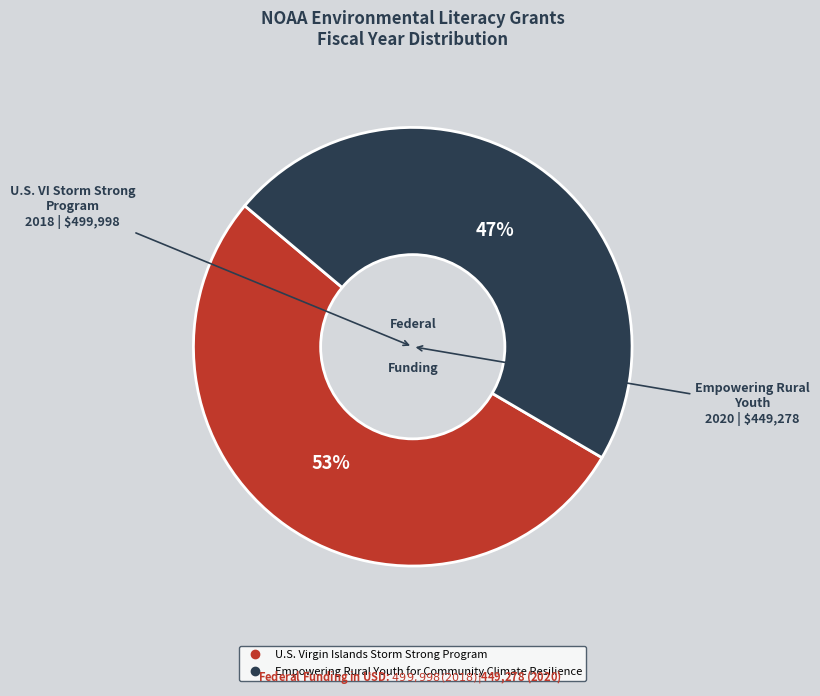

How many slices are in this pie chart?

2